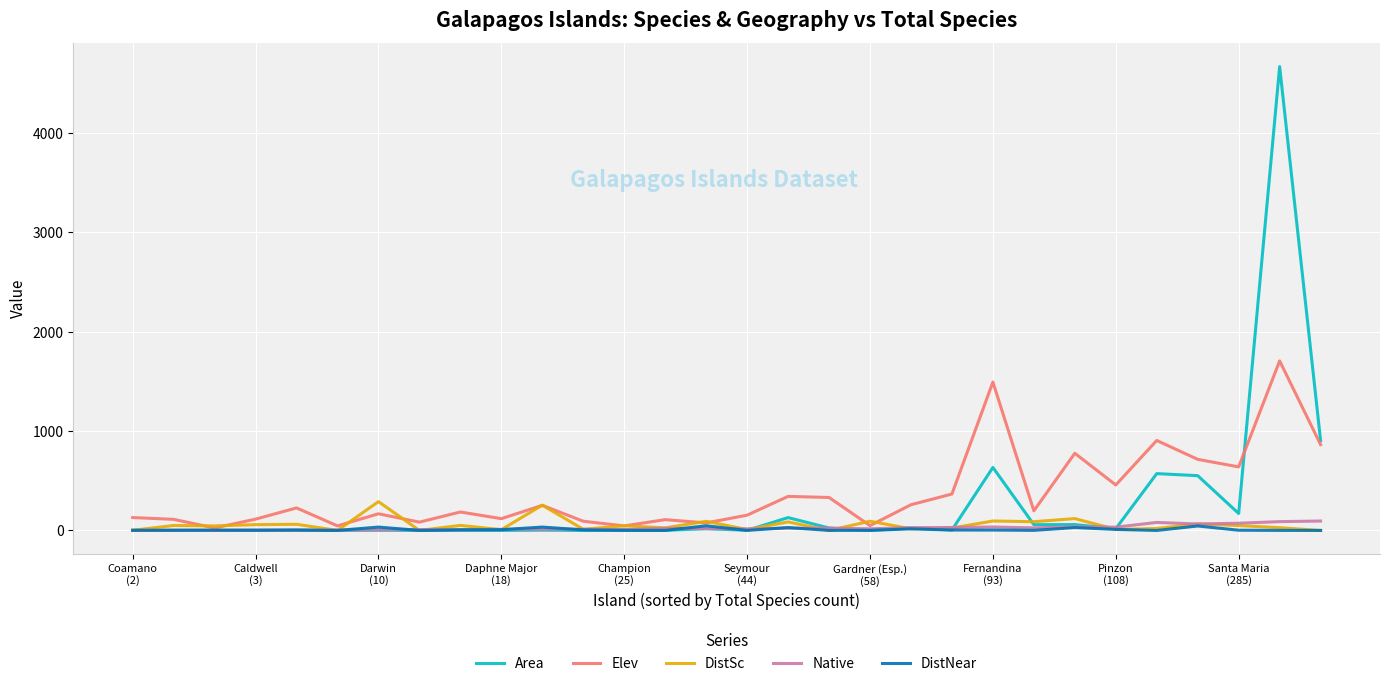

How many series are shown in this chart?

5